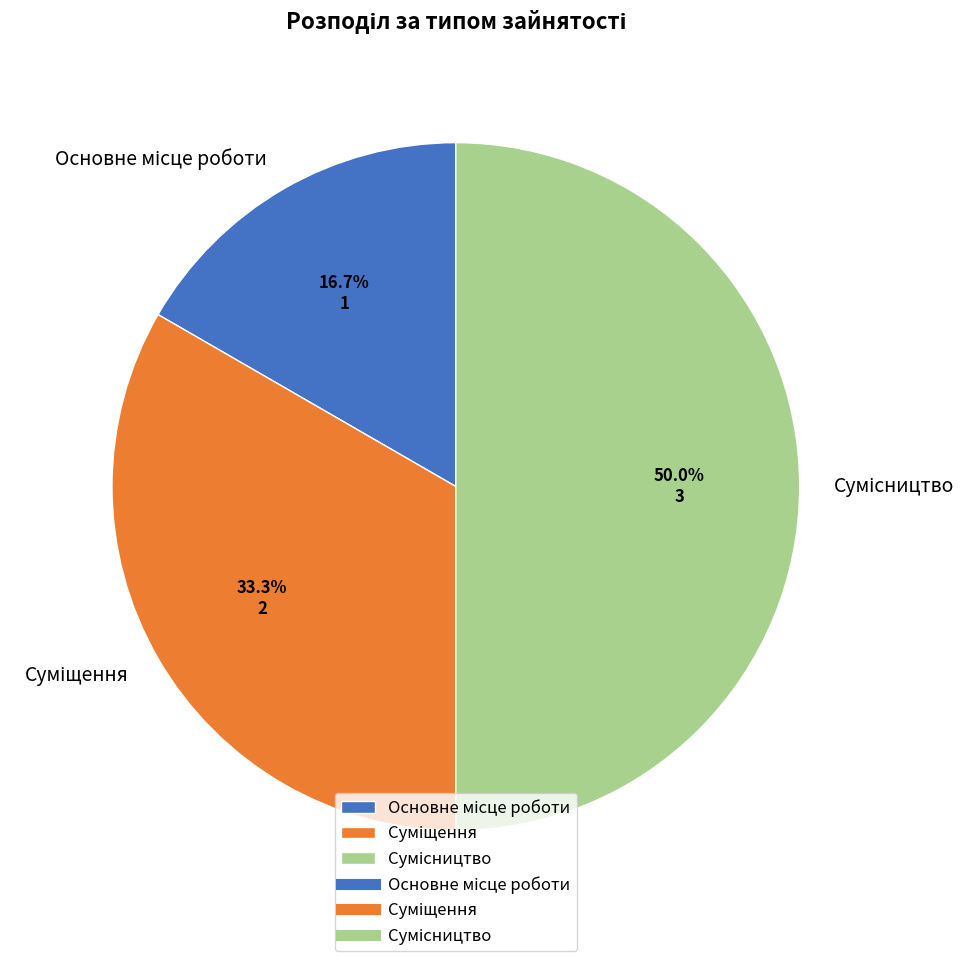

To the nearest percent, what is the average slice percentage?

33%